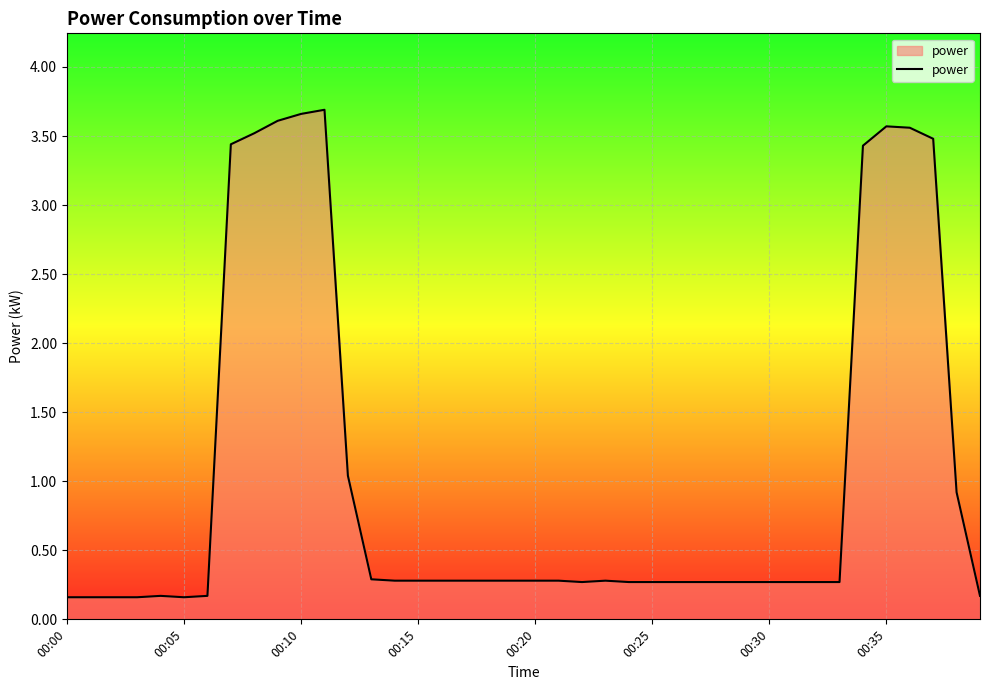

What is the greatest value displayed?

3.7